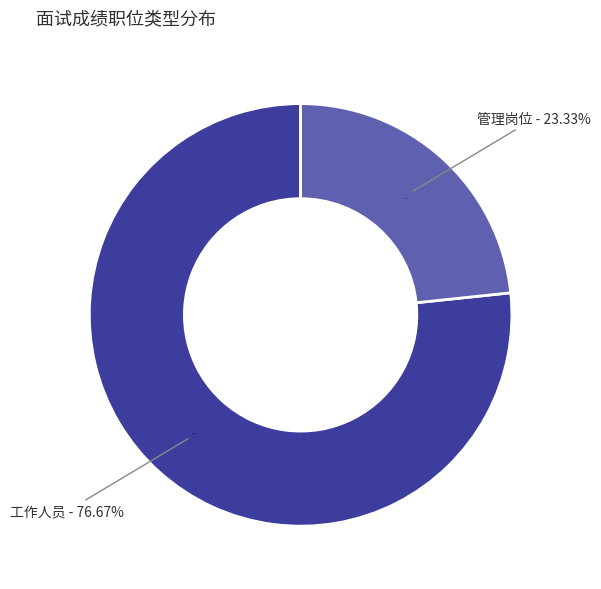

The 工作人员 slice represents 77% of the pie. True or false?

True